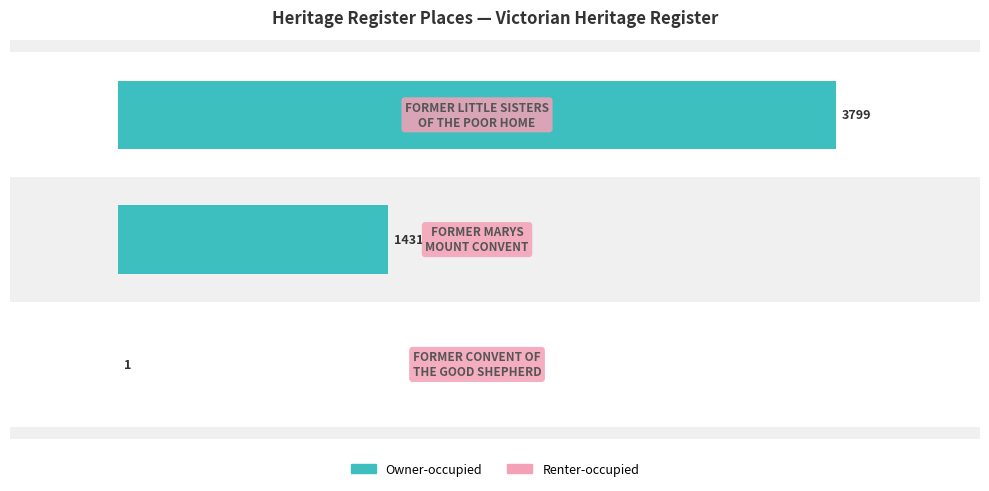

What is the difference between the second highest and minimum values in the Owner-occupied series?

1430.0